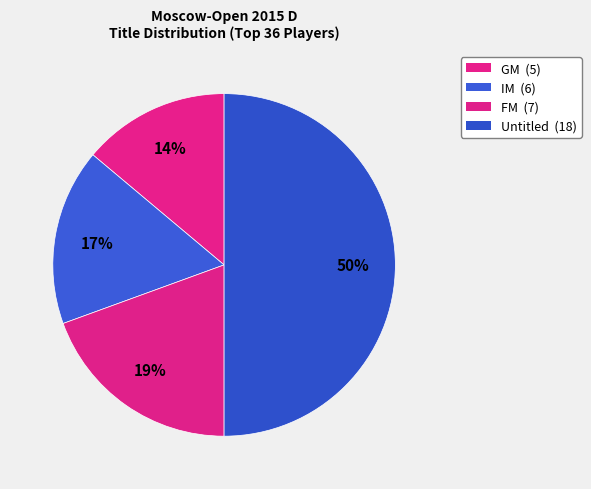

Count the number of slices in the pie.

4